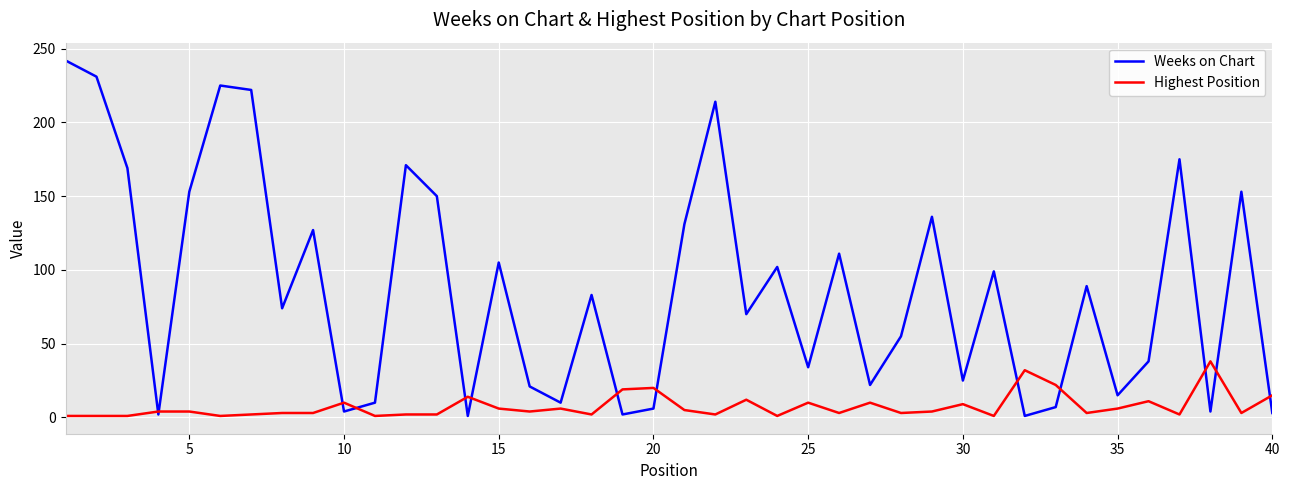

List the series in order of their overall mean, highest first.

Weeks on Chart, Highest Position